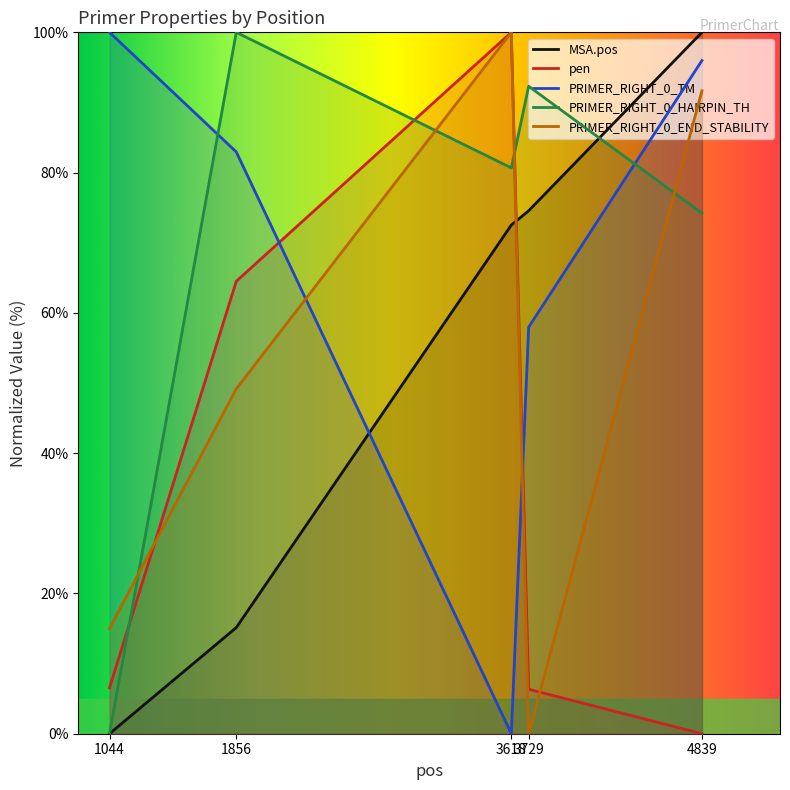

Which series has the widest spread of values?

MSA.pos